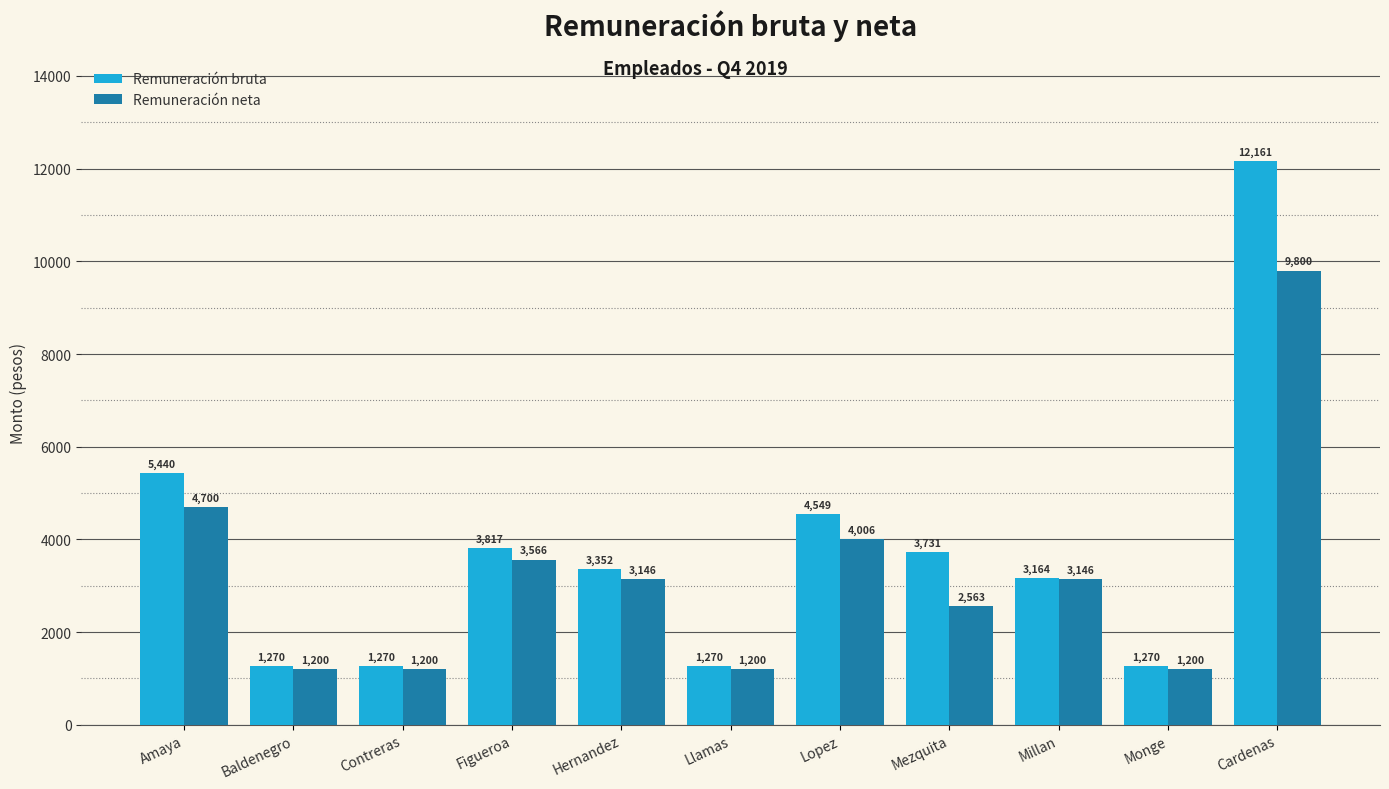

What is the minimum value for Remuneración bruta?

1270.3